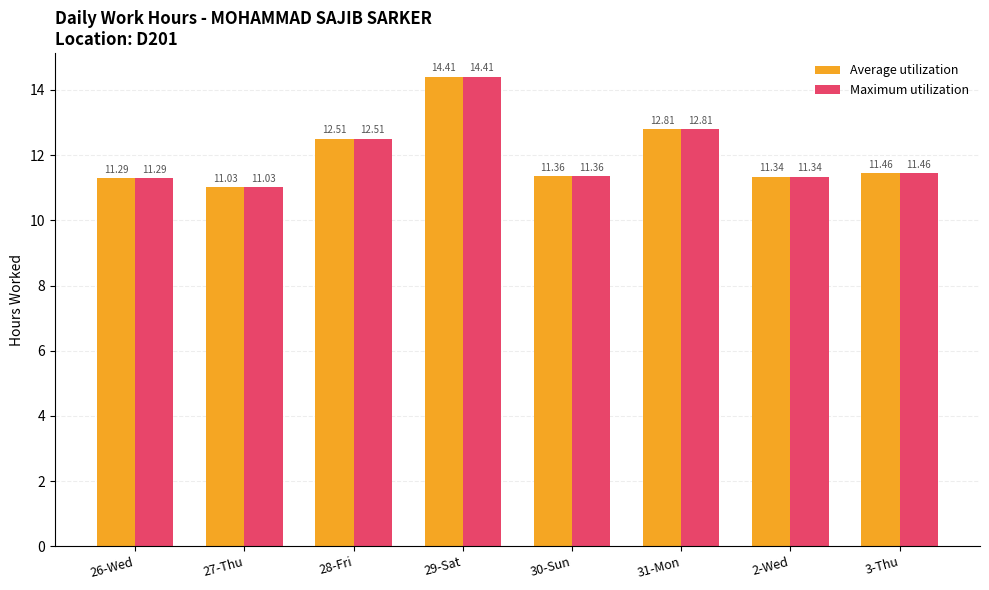

Where is Maximum utilization nearest to the value 12?

28-Fri